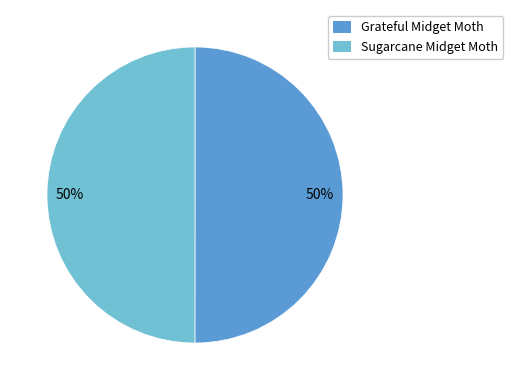

To the nearest percent, what is the average slice percentage?

50%